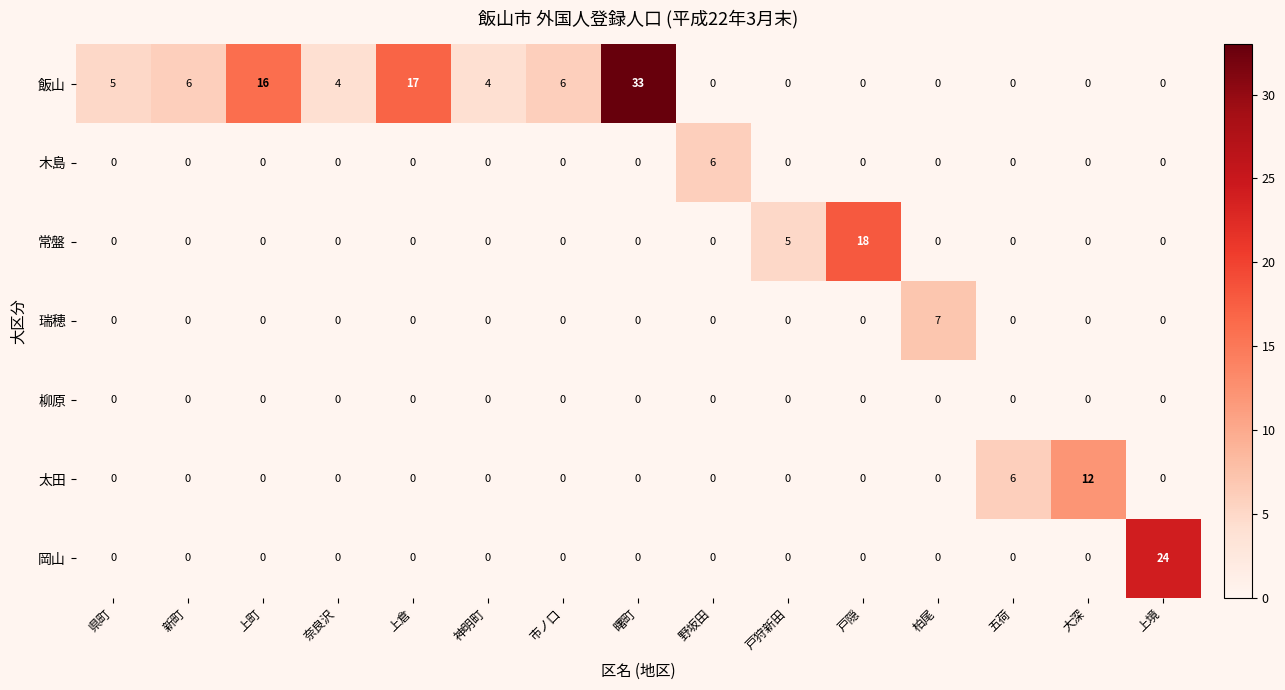

At which category does the chart reach its peak across all series?

曙町